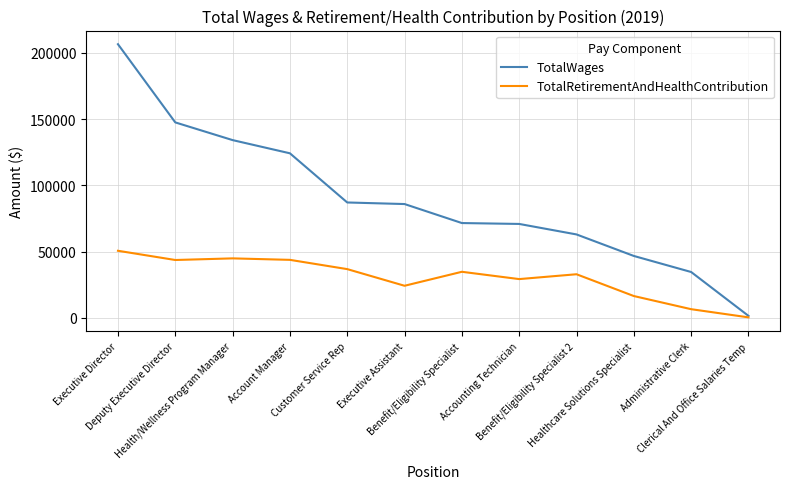

Which series has the largest total across all categories?

TotalWages